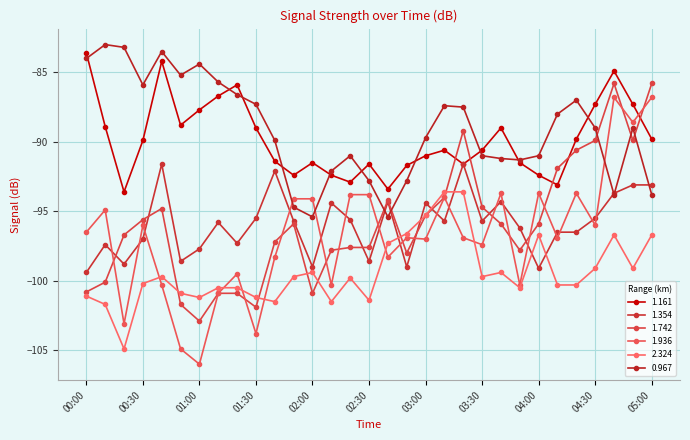

Rank the series by their maximum value, from highest to lowest.

0.967, 1.161, 1.742, 1.936, 1.354, 2.324